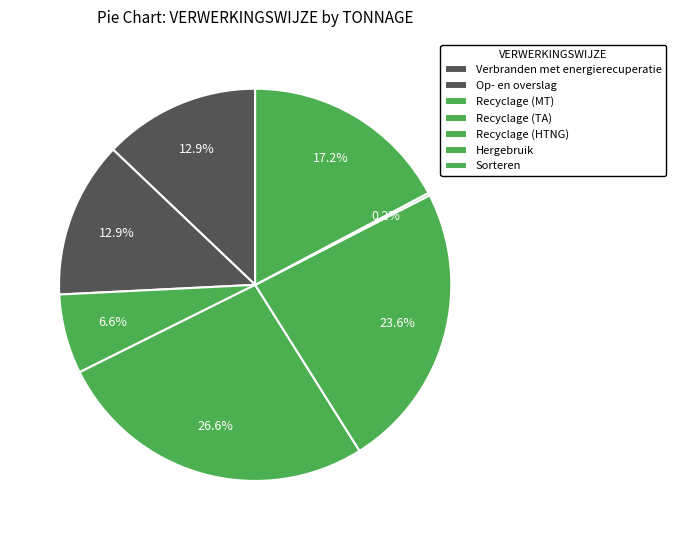

Between Recyclage (HTNG) and Recyclage (TA), which is larger?

Recyclage (TA)